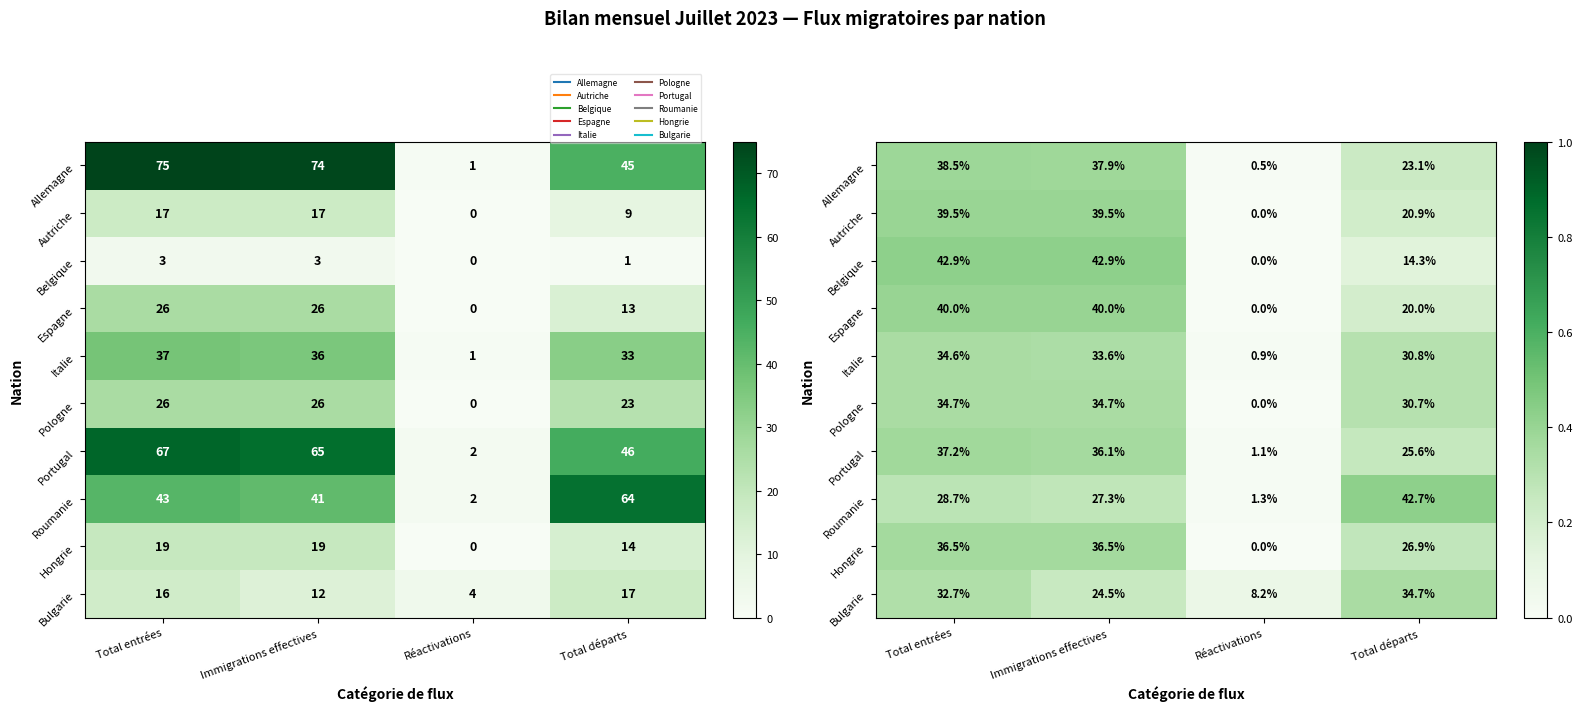

Rank the categories by Bulgarie value from highest to lowest.

Total départs, Total entrées, Immigrations effectives, Réactivations